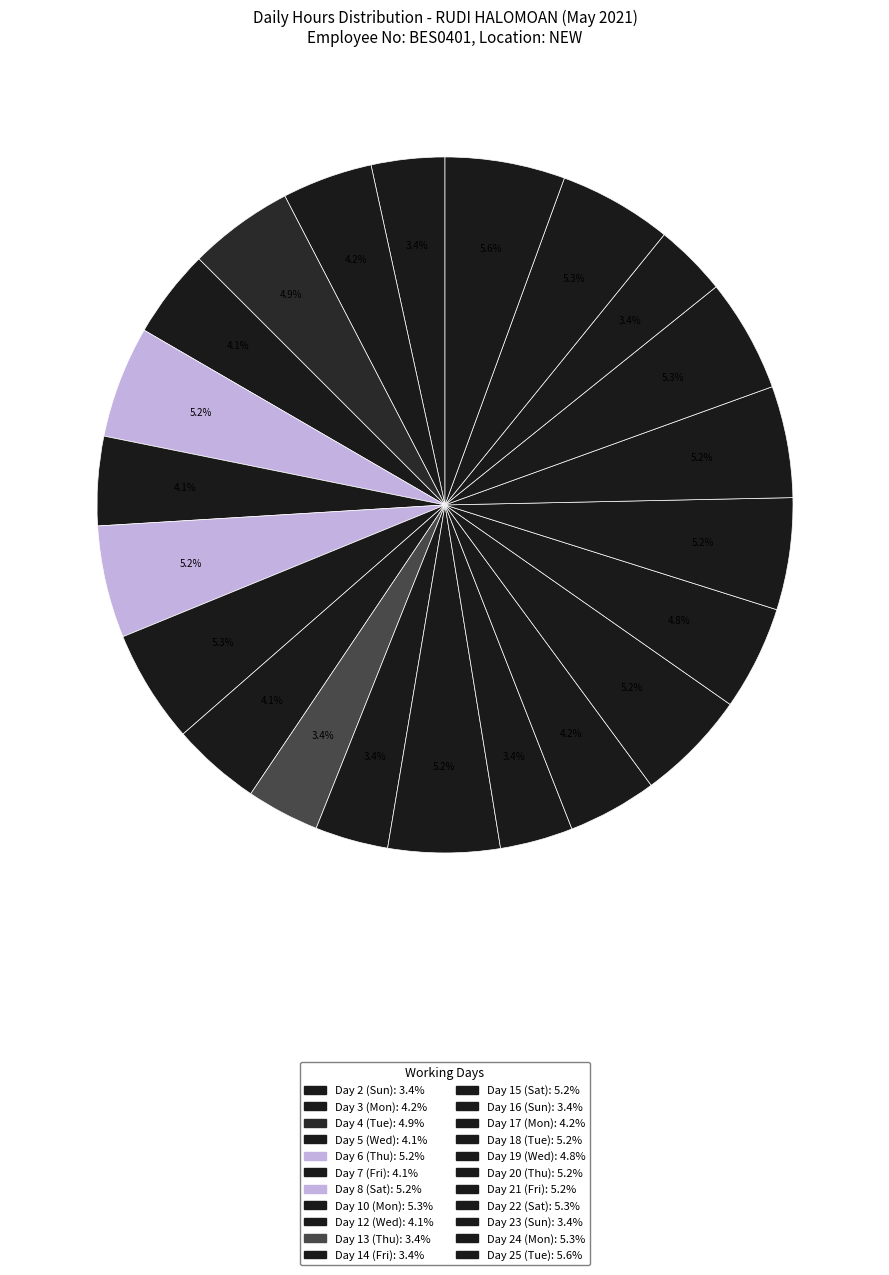

How many slices are in this pie chart?

22